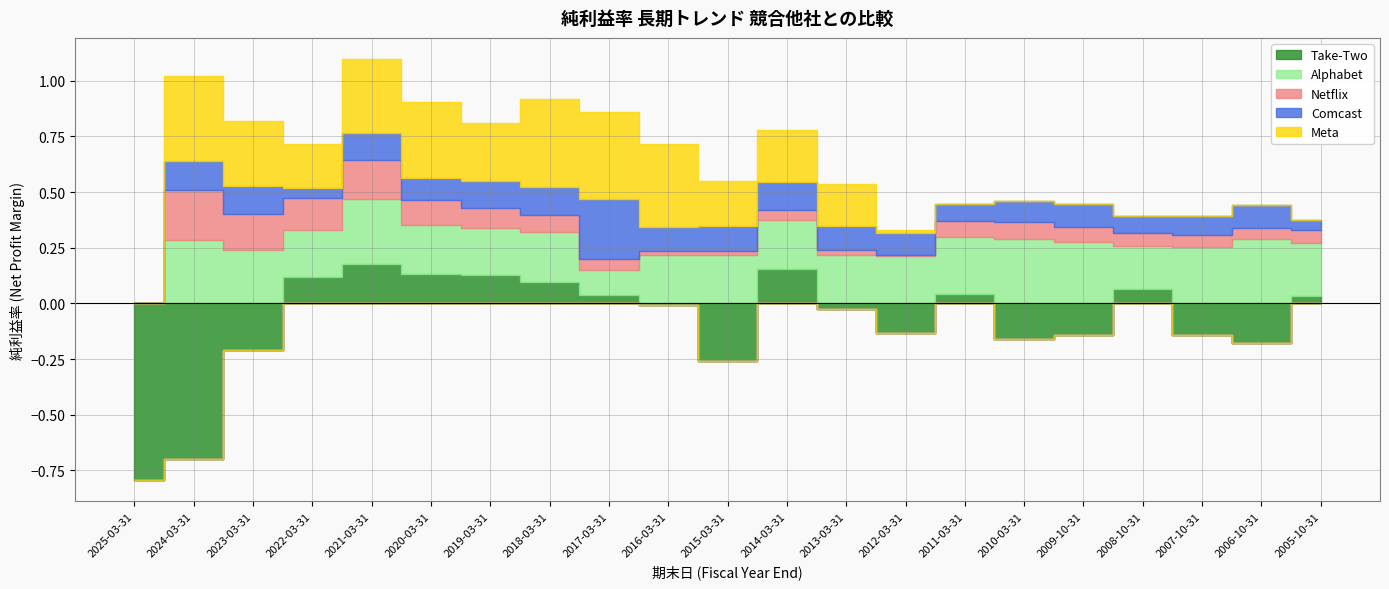

Reading right to left, extract all data points from this chart.

Take-Two: 0.0	-0.2	-0.1	0.1	-0.1	-0.2	0.0	-0.1	-0.0	0.2	-0.3	-0.0	0.0	0.1	0.1	0.1	0.2	0.1	-0.2	-0.7	-0.8
Alphabet: 0.2	0.3	0.3	0.2	0.3	0.3	0.3	0.2	0.2	0.2	0.2	0.2	0.1	0.2	0.2	0.2	0.3	0.2	0.2	0.3	0.0
Netflix: 0.1	0.0	0.1	0.1	0.1	0.1	0.1	0.0	0.0	0.0	0.0	0.0	0.0	0.1	0.1	0.1	0.2	0.1	0.2	0.2	0.0
Comcast: 0.0	0.1	0.1	0.1	0.1	0.1	0.1	0.1	0.1	0.1	0.1	0.1	0.3	0.1	0.1	0.1	0.1	0.0	0.1	0.1	0.0
Meta: 0.0	0.0	0.0	0.0	0.0	0.0	0.0	0.0	0.2	0.2	0.2	0.4	0.4	0.4	0.3	0.3	0.3	0.2	0.3	0.4	0.0